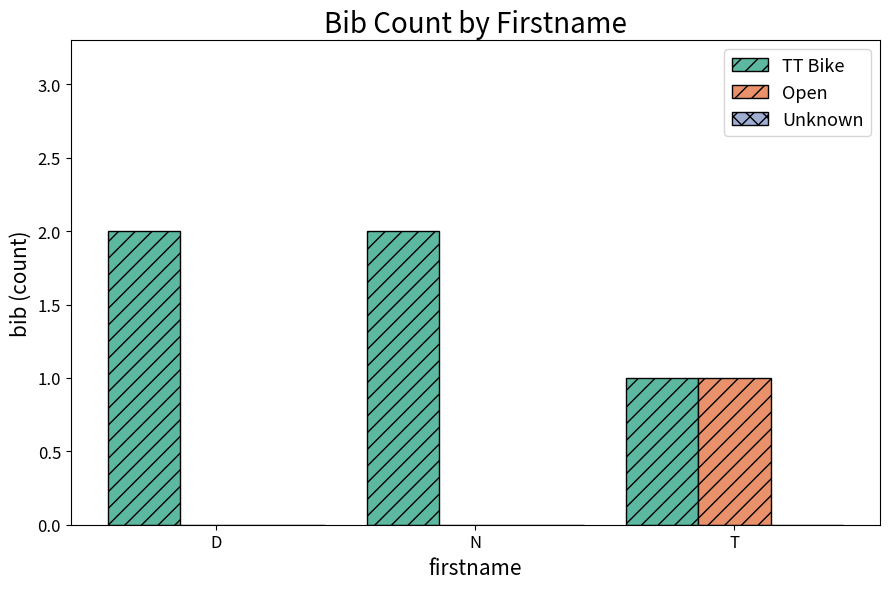

True or false: TT Bike has a value of 2 at N.

True